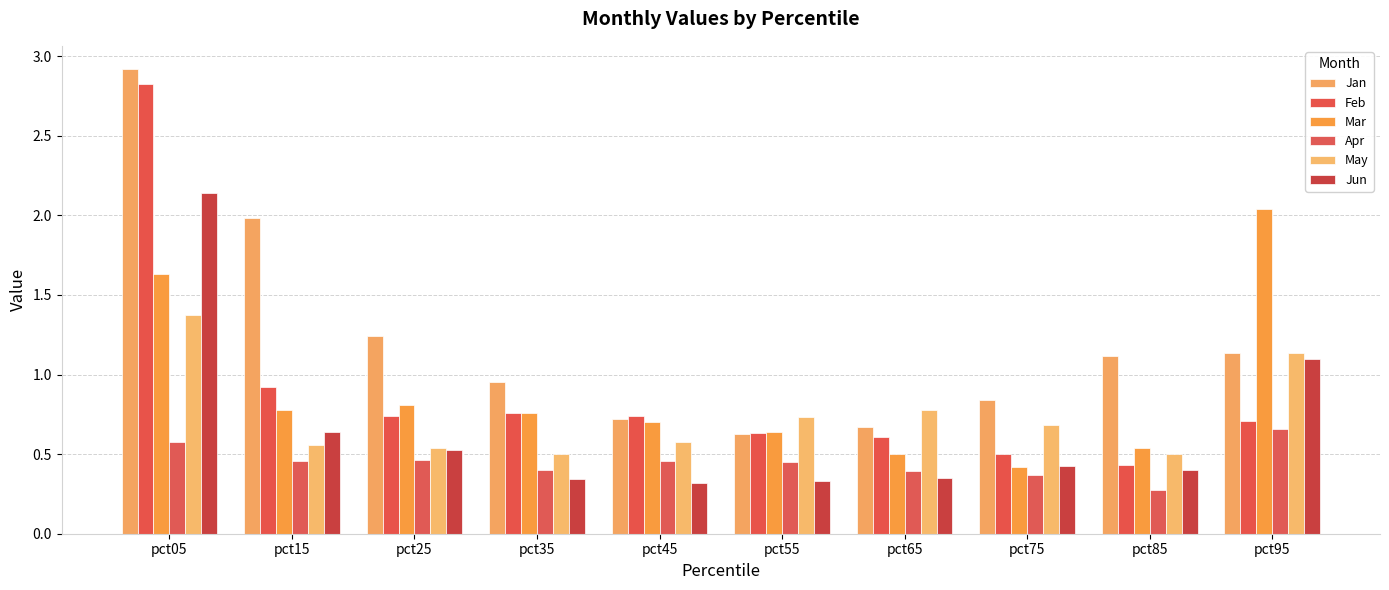

What is the value of the Mar bar at the 4th from the left?

0.8